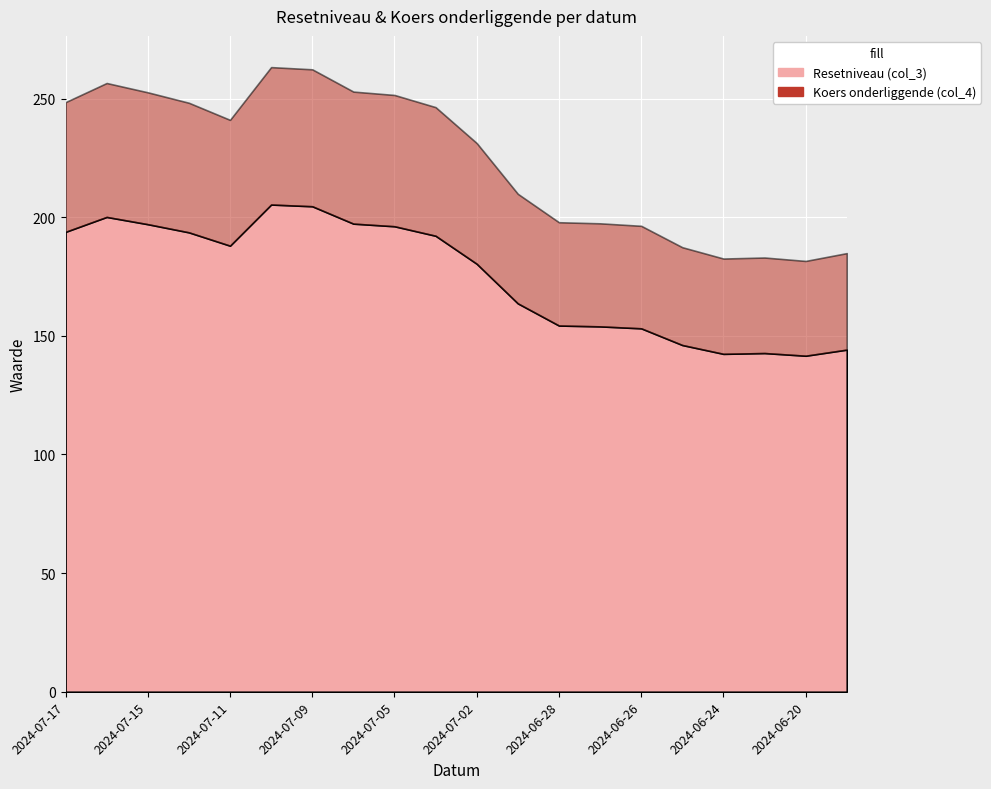

What is the maximum value for Resetniveau (col_3)?

205.3